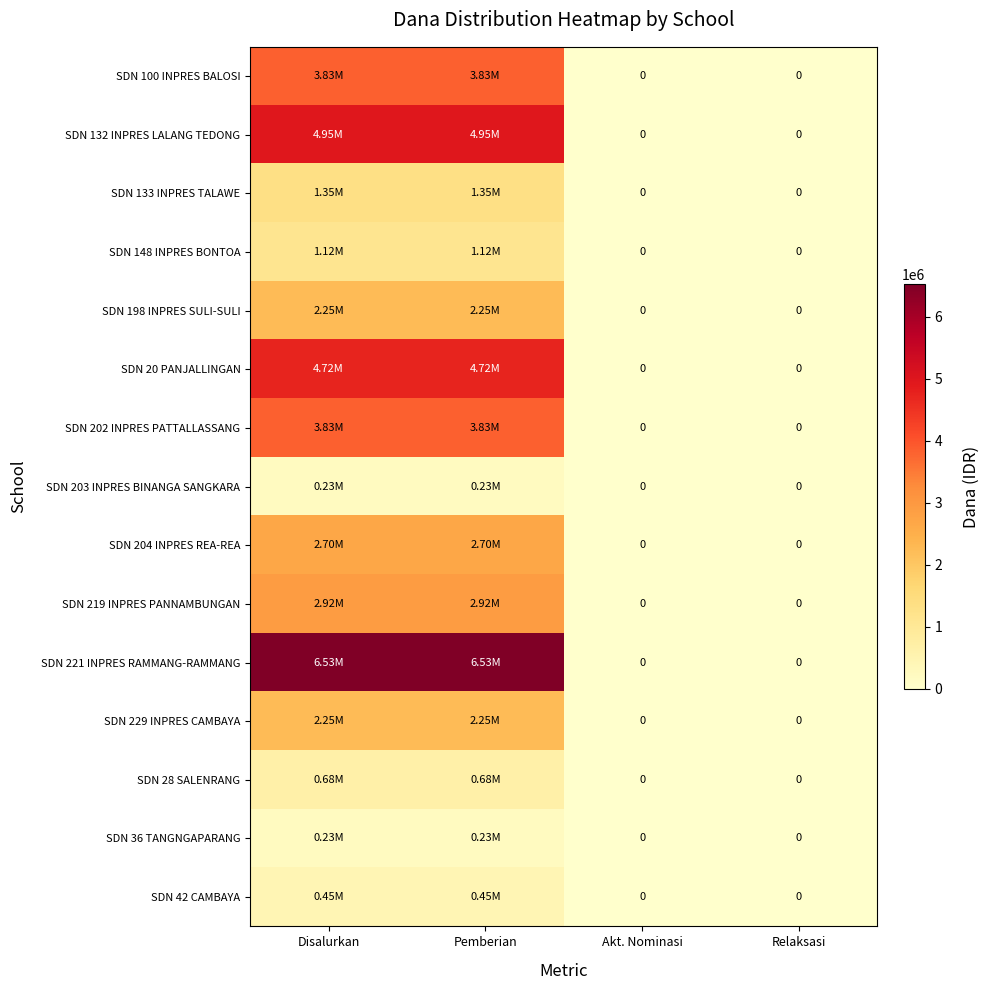

Rank the series by their maximum value, from lowest to highest.

SDN 203 INPRES BINANGA SANGKARA, SDN 36 TANGNGAPARANG, SDN 42 CAMBAYA, SDN 28 SALENRANG, SDN 148 INPRES BONTOA, SDN 133 INPRES TALAWE, SDN 198 INPRES SULI-SULI, SDN 229 INPRES CAMBAYA, SDN 204 INPRES REA-REA, SDN 219 INPRES PANNAMBUNGAN, SDN 100 INPRES BALOSI, SDN 202 INPRES PATTALLASSANG, SDN 20 PANJALLINGAN, SDN 132 INPRES LALANG TEDONG, SDN 221 INPRES RAMMANG-RAMMANG